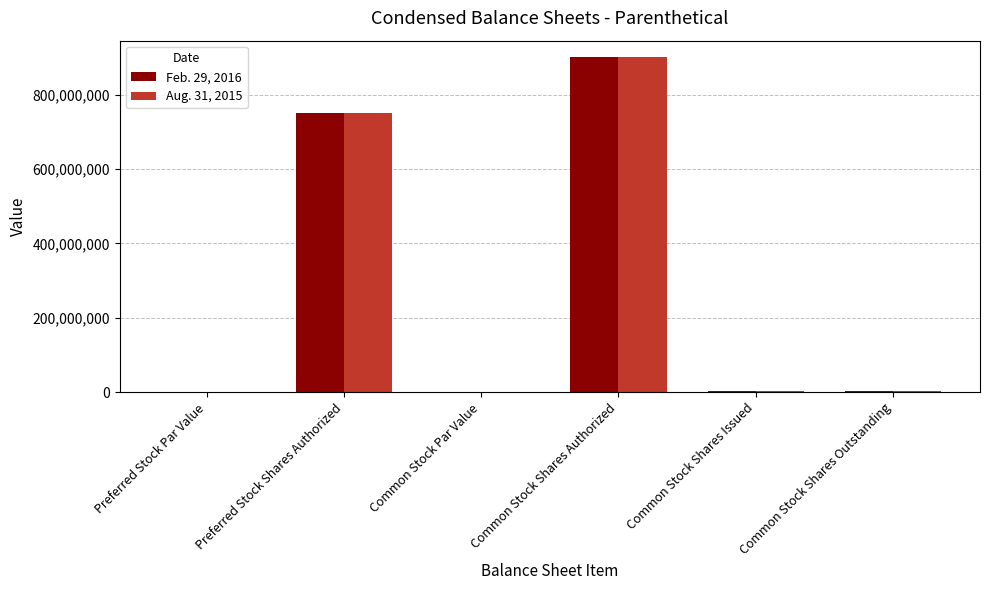

True or false: Feb. 29, 2016 has a value of 900000000.0 at Common Stock Shares Authorized.

True